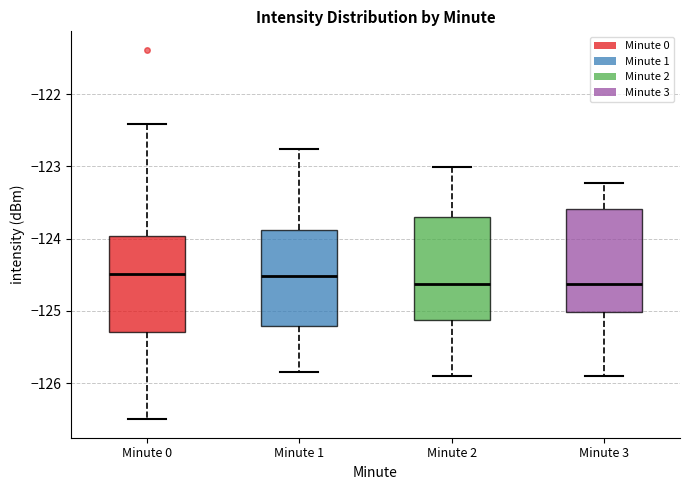

Reading left to right, transcribe this box plot: for each box, give where its median line is, the range the box spans, and where its two whiskers end, as read against the y-axis. The values are not printed on the chart, so give them approximately, as read against the axis.

Minute 0: median -124.5, box -125.3 to -124.0, whiskers -126.5 to -122.4
Minute 1: median -124.5, box -125.2 to -123.9, whiskers -125.9 to -122.8
Minute 2: median -124.6, box -125.1 to -123.7, whiskers -125.9 to -123.0
Minute 3: median -124.6, box -125.0 to -123.6, whiskers -125.9 to -123.2